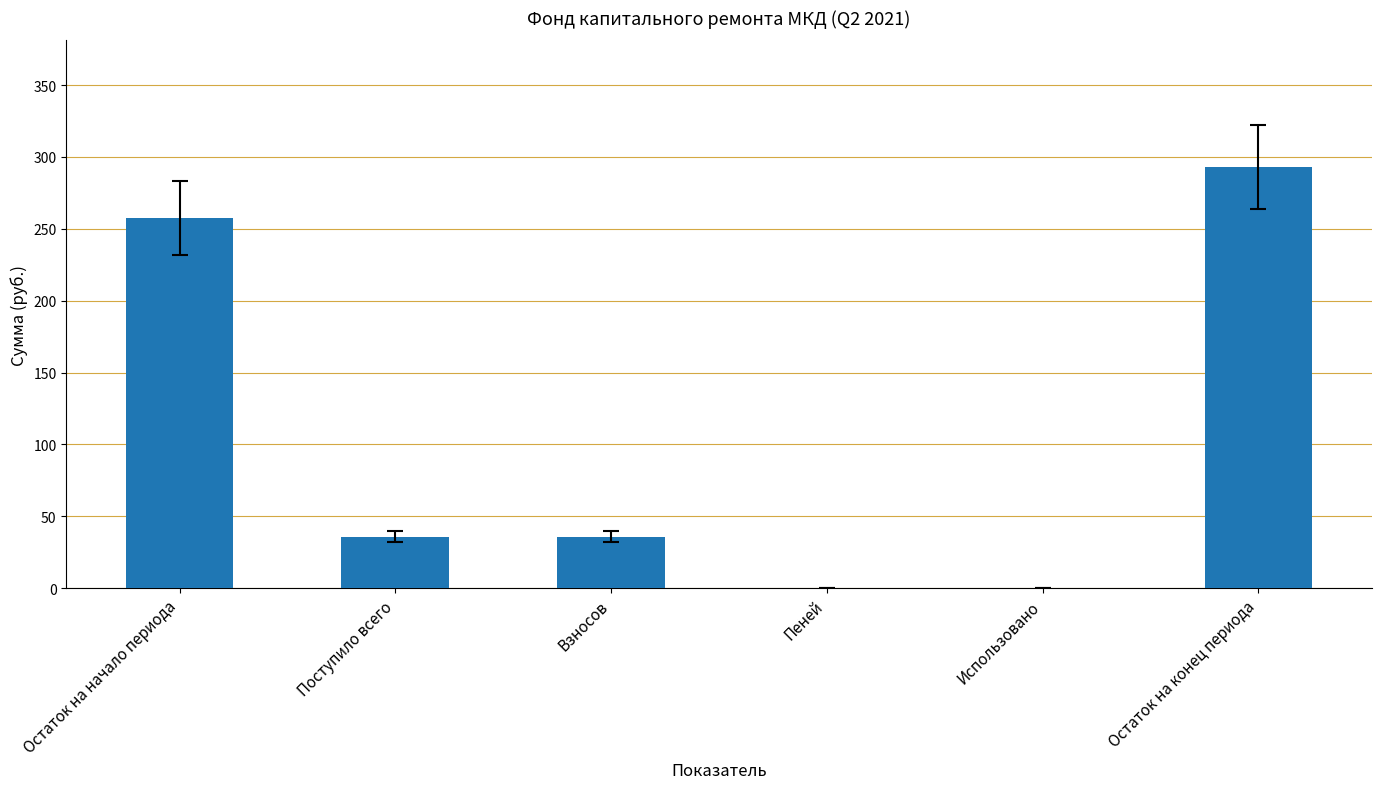

Reading right to left, transcribe all the data shown in this chart.

Остаток на конец периода=293.2	Использовано=0.0	Пеней=0.0	Взносов=35.8	Поступило всего=35.8	Остаток на начало периода=257.4